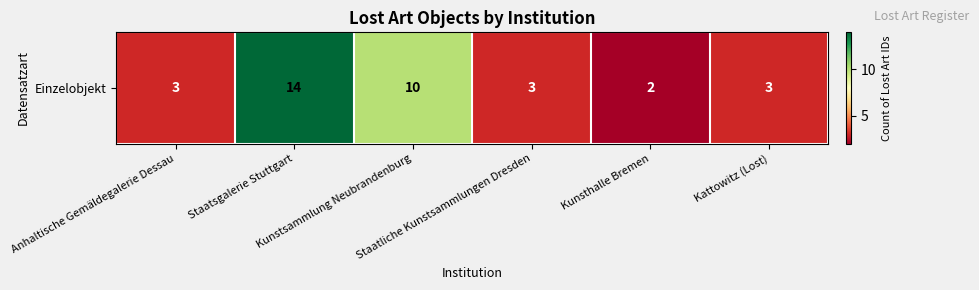

How many data points are above 3?

2